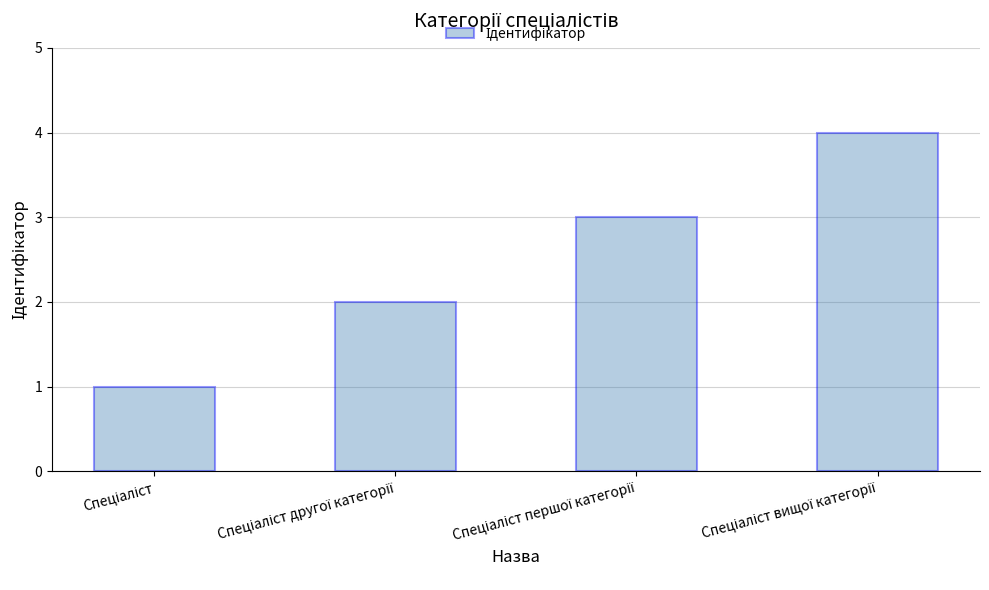

What is the maximum value shown in the chart?

4